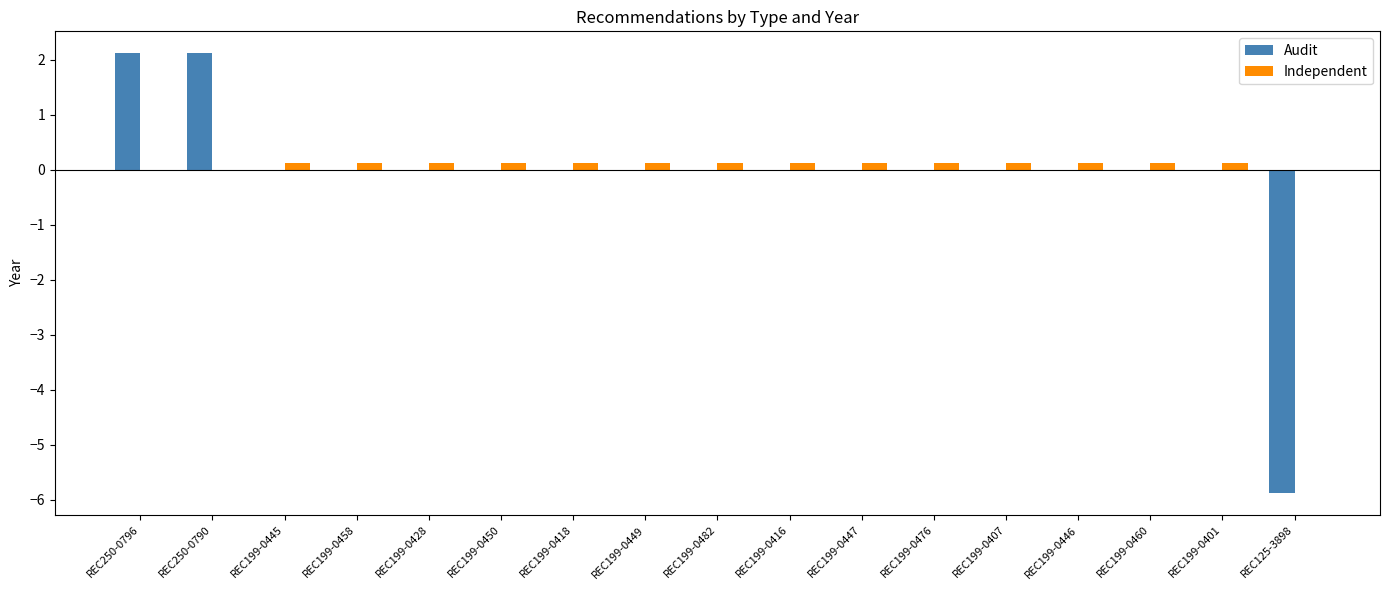

Reading left to right, what are all the values shown in this chart?

Audit: REC250-0796=2.1	REC250-0790=2.1	REC199-0445=0.0	REC199-0458=0.0	REC199-0428=0.0	REC199-0450=0.0	REC199-0418=0.0	REC199-0449=0.0	REC199-0482=0.0	REC199-0416=0.0	REC199-0447=0.0	REC199-0476=0.0	REC199-0407=0.0	REC199-0446=0.0	REC199-0460=0.0	REC199-0401=0.0	REC125-3898=-5.9
Independent: REC250-0796=0.0	REC250-0790=0.0	REC199-0445=0.1	REC199-0458=0.1	REC199-0428=0.1	REC199-0450=0.1	REC199-0418=0.1	REC199-0449=0.1	REC199-0482=0.1	REC199-0416=0.1	REC199-0447=0.1	REC199-0476=0.1	REC199-0407=0.1	REC199-0446=0.1	REC199-0460=0.1	REC199-0401=0.1	REC125-3898=0.0